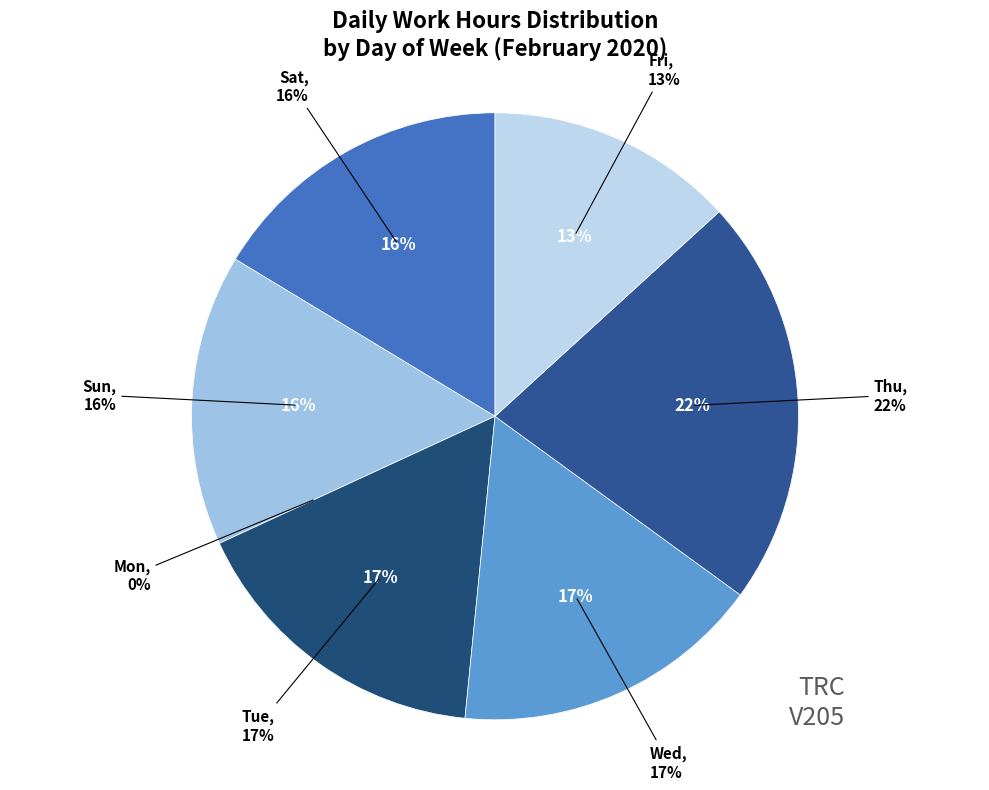

Does Fri account for over 50% of the chart?

No